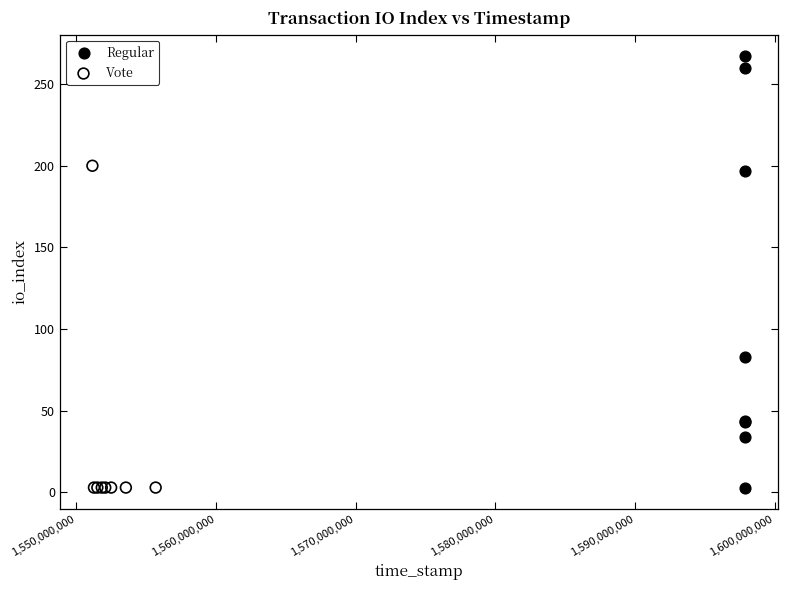

Which series reaches the maximum Y coordinate?

Regular